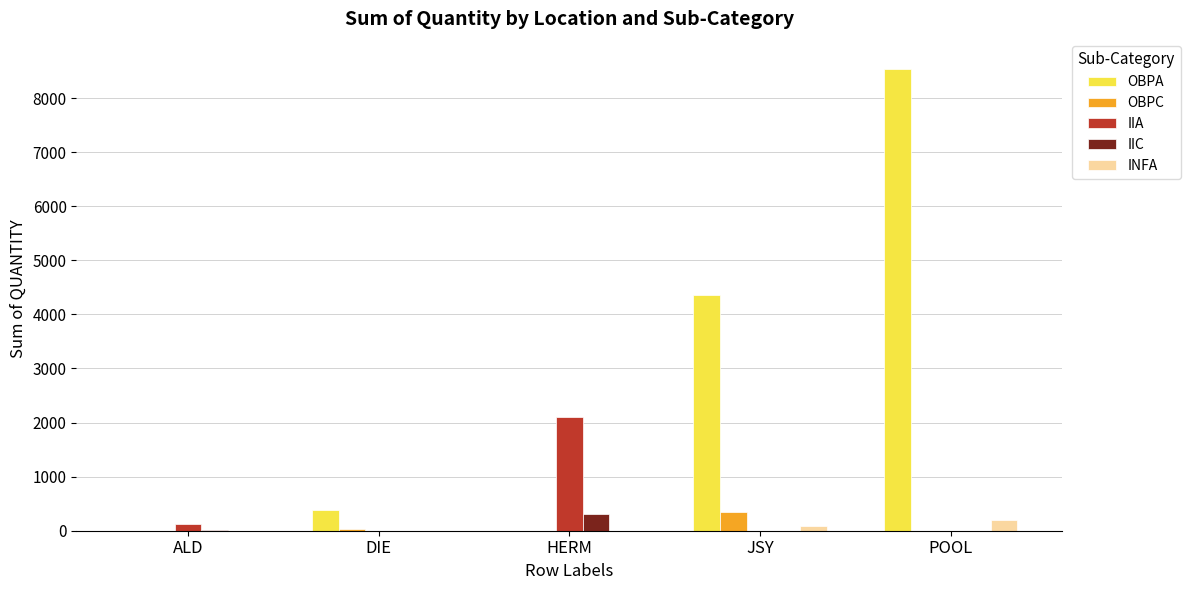

How many groups of bars are there?

5